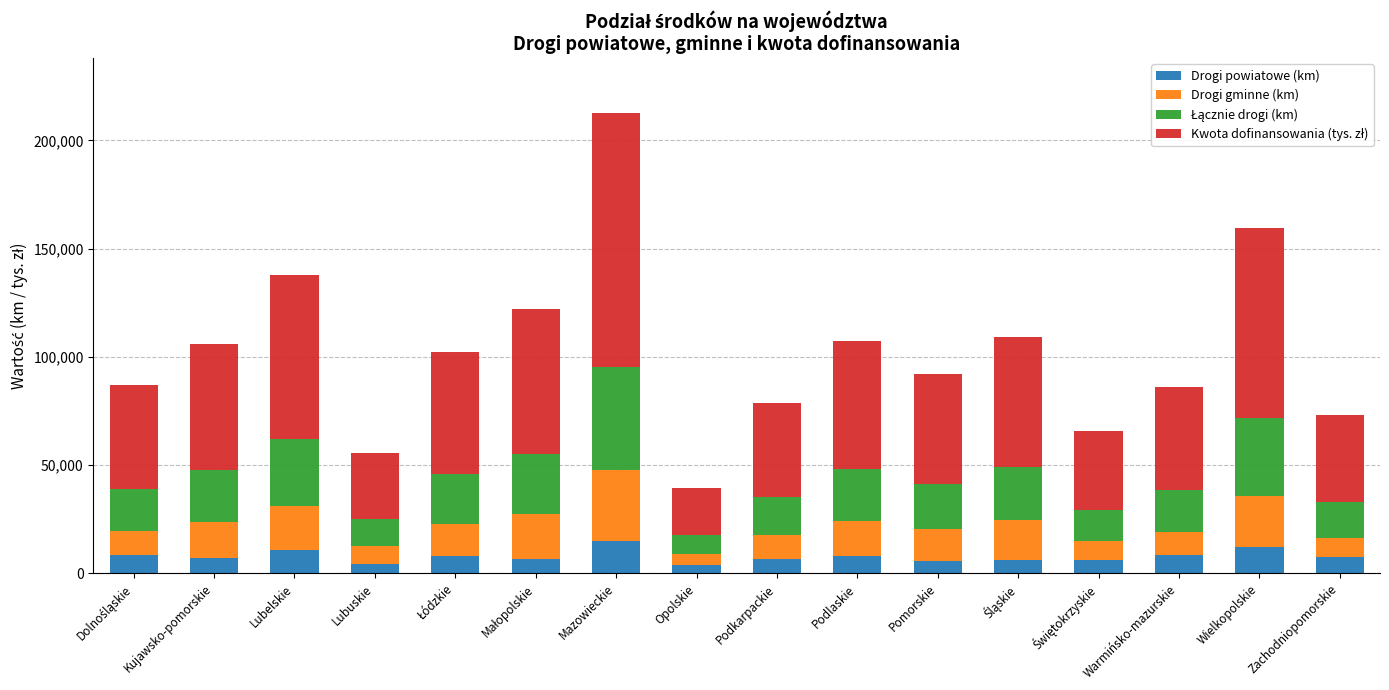

What is the maximum value for Drogi powiatowe (km)?

15068.4